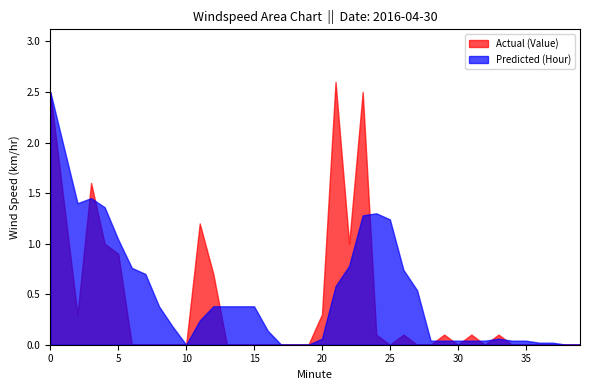

What is the maximum value for Actual (Value)?

2.6